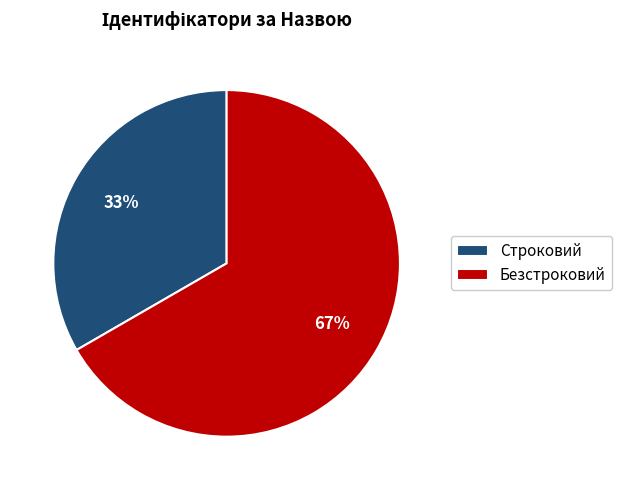

To the nearest percent, what is the average slice percentage?

50%